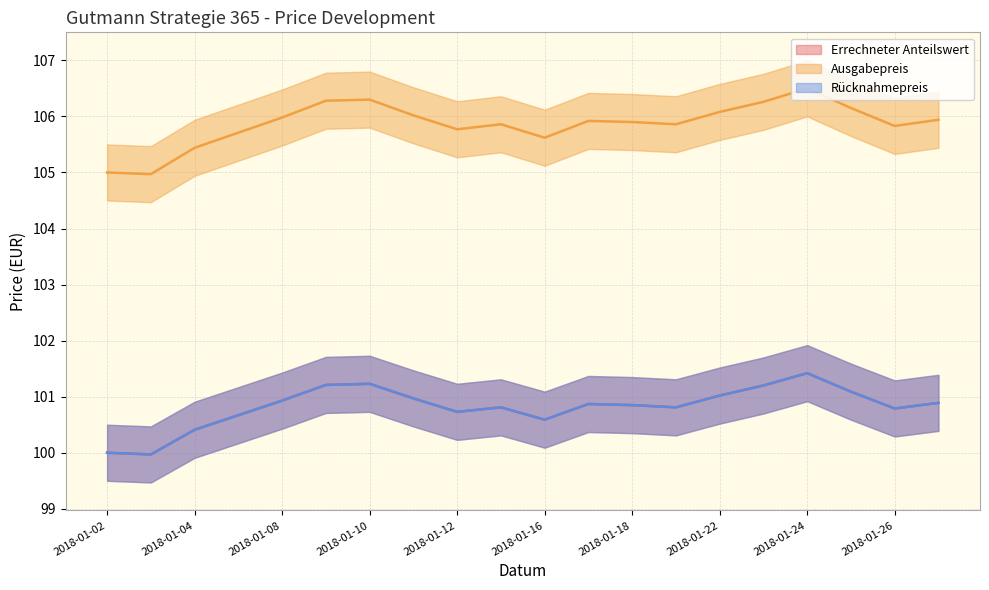

What is the total value across all series at 2018-01-03?

304.9